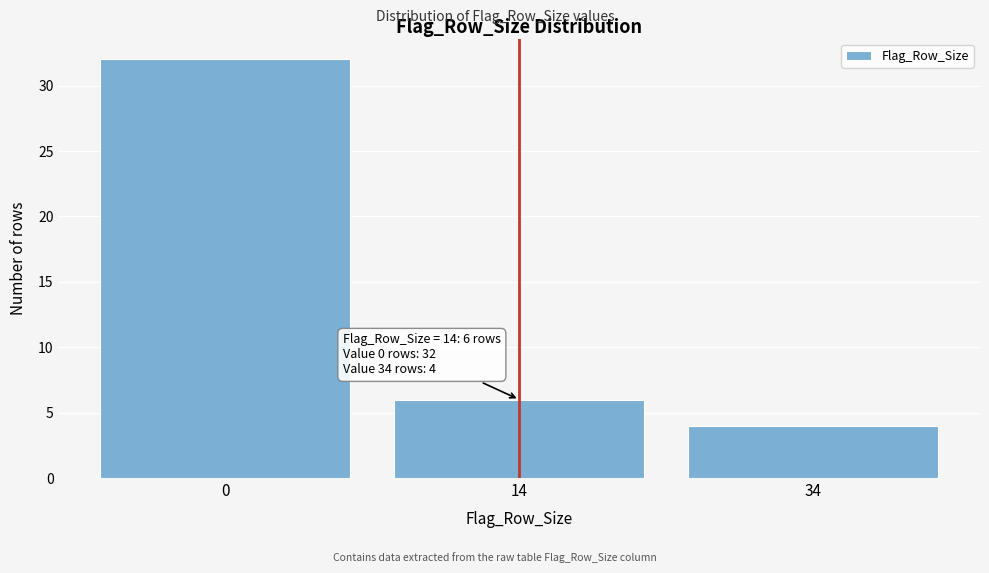

Reading left to right, list all the values displayed in this chart.

0=32	14=6	34=4